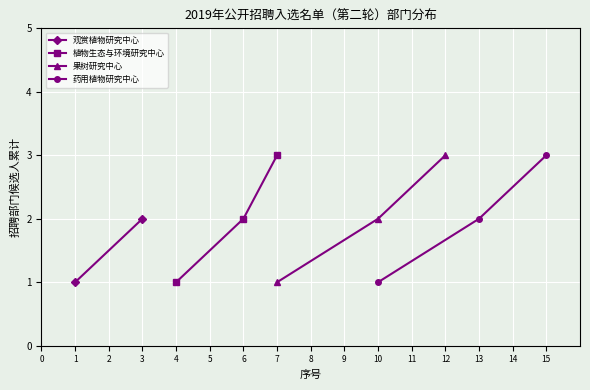

The value of 植物生态与环境研究中心 at 6 is 2. True or false?

True